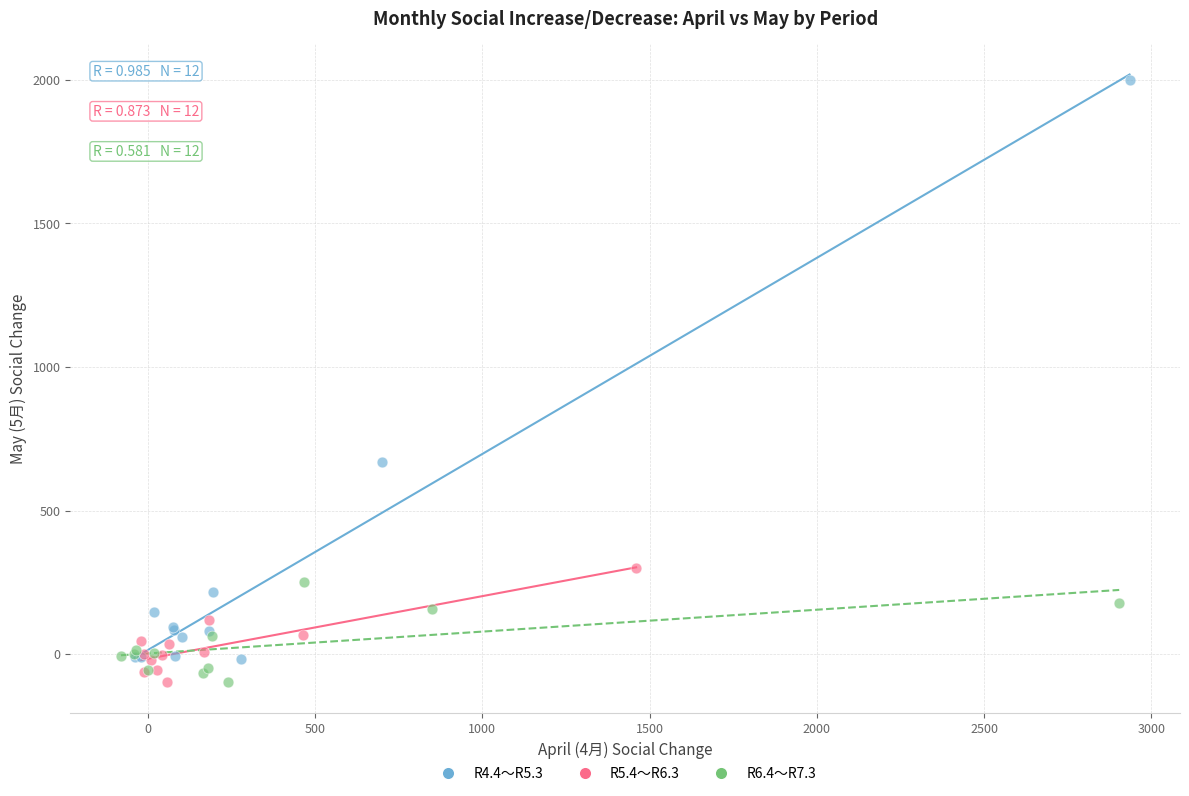

What are all the series names shown in the legend?

R4.4～R5.3, R5.4～R6.3, R6.4～R7.3